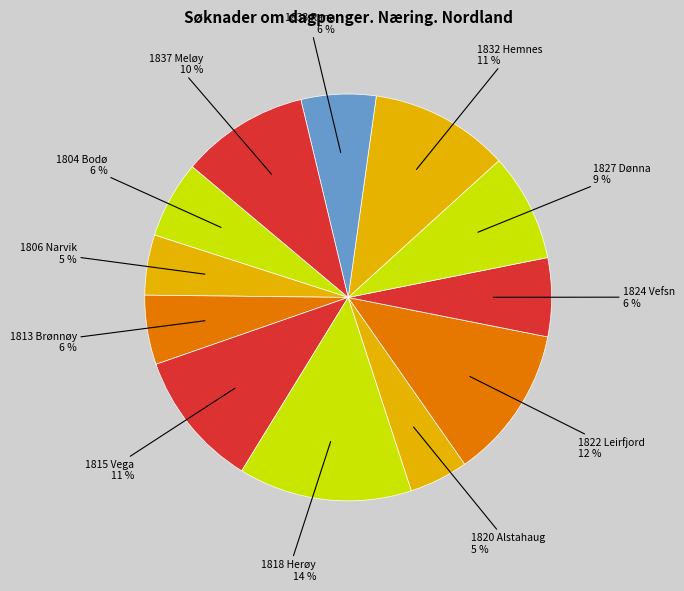

Is there any slice that represents more than half of the pie?

No